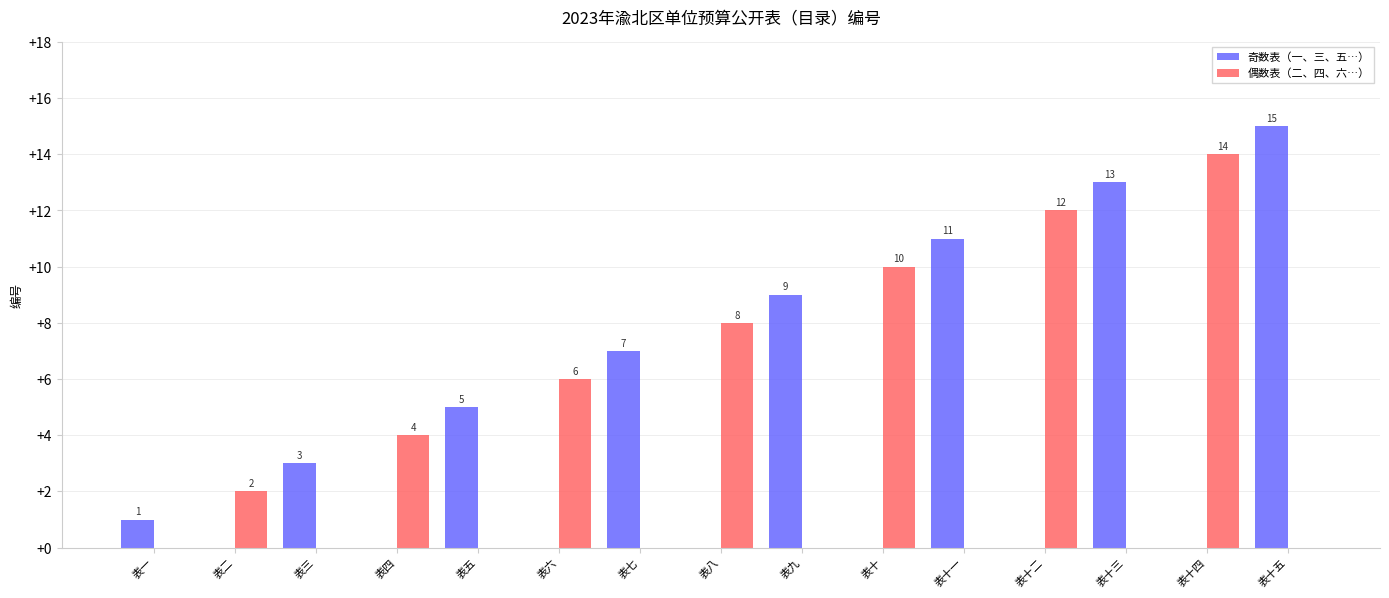

What is the sum of the 奇数表（一、三、五…） values at 表三 and 表四?

3